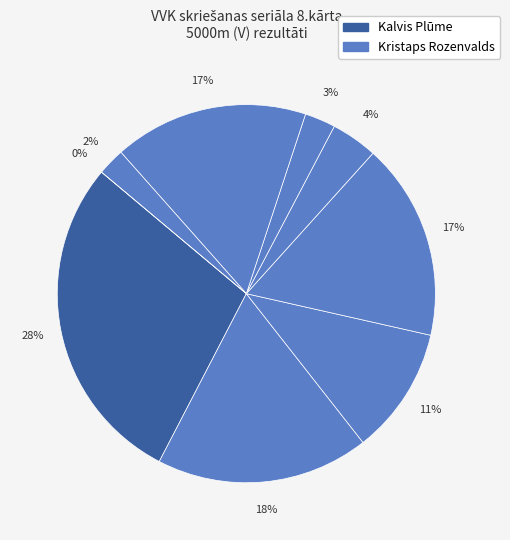

To the nearest percent, what is the average slice percentage?

11%